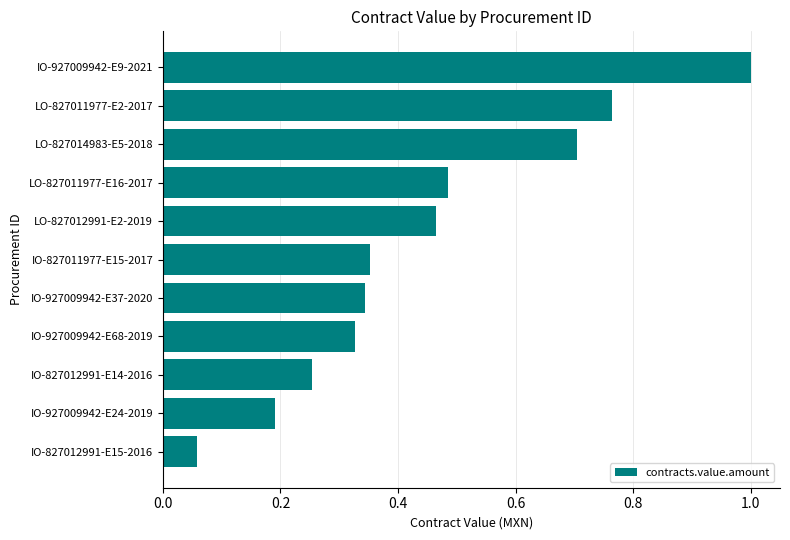

Between IO-927009942-E9-2021 and IO-827011977-E15-2017, which is larger?

IO-927009942-E9-2021